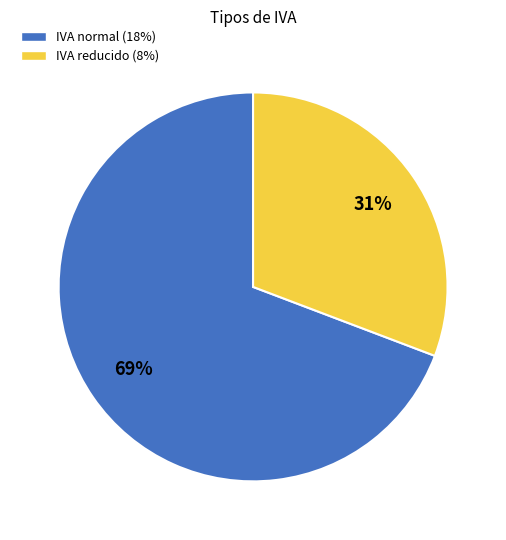

True or false: IVA reducido (8%) accounts for 40% of the total.

False